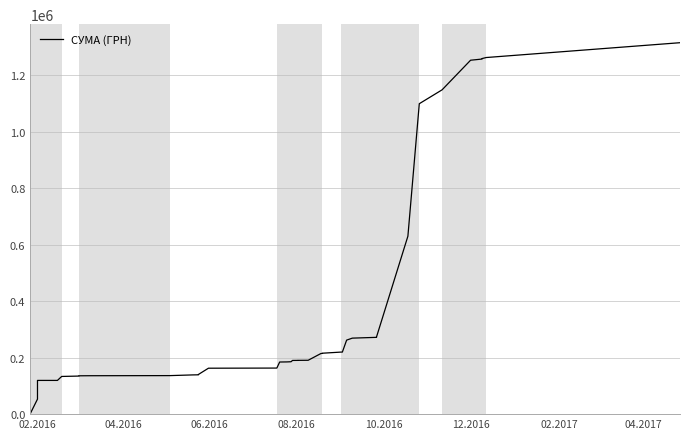

What is the difference between the maximum and second lowest values?

1262547.5